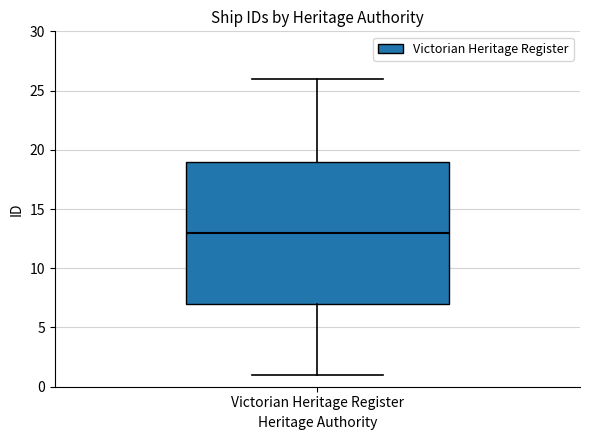

Transcribe this box plot: give where the median line is, the range the box spans, and where the two whiskers end, as read against the y-axis. The values are not printed on the chart, so give them approximately, as read against the axis.

median 13, box 7 to 19, whiskers 1 to 26